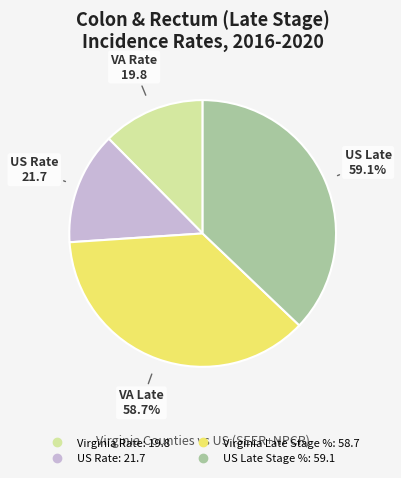

Count the number of slices in the pie.

4